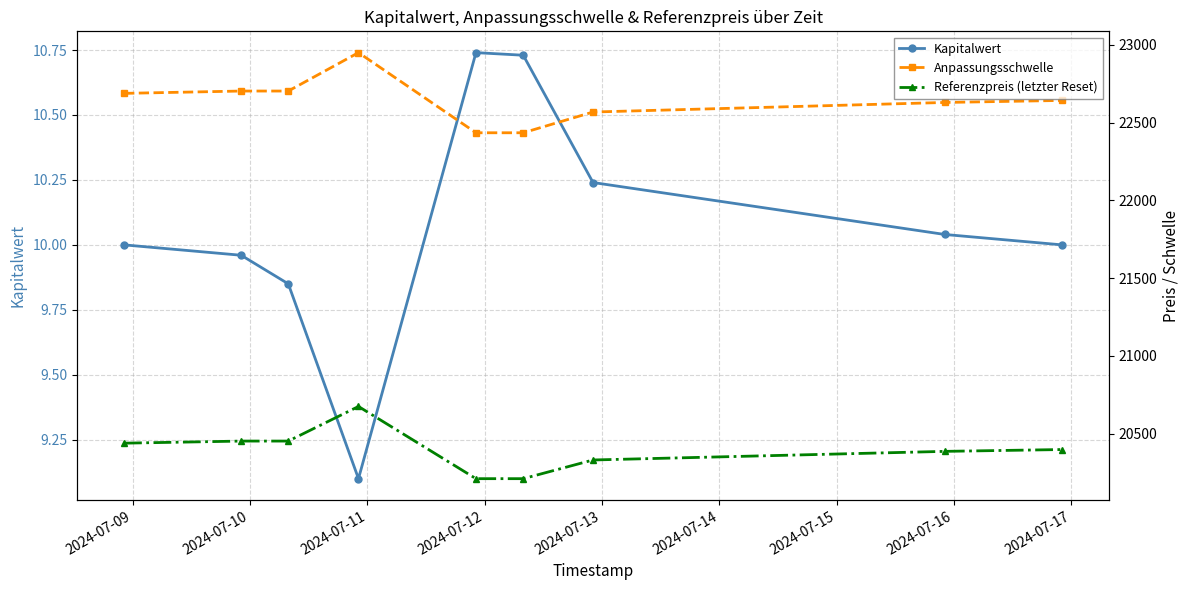

Between 2024-07-10 and 2024-07-11, which is larger?

2024-07-10